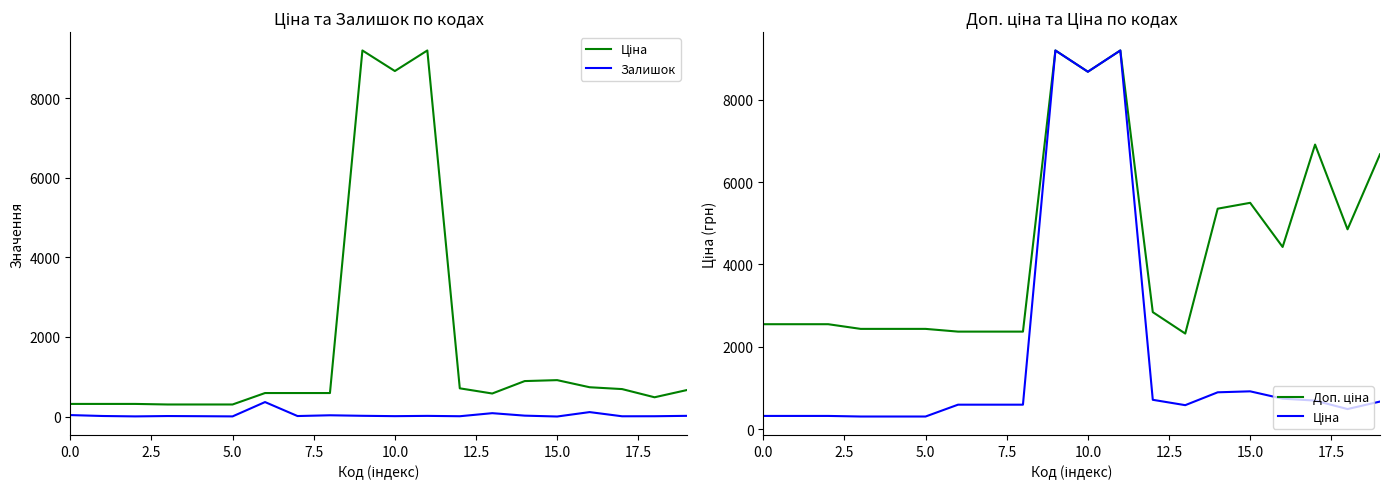

What is the lowest value of the Доп. ціна series?

2319.2